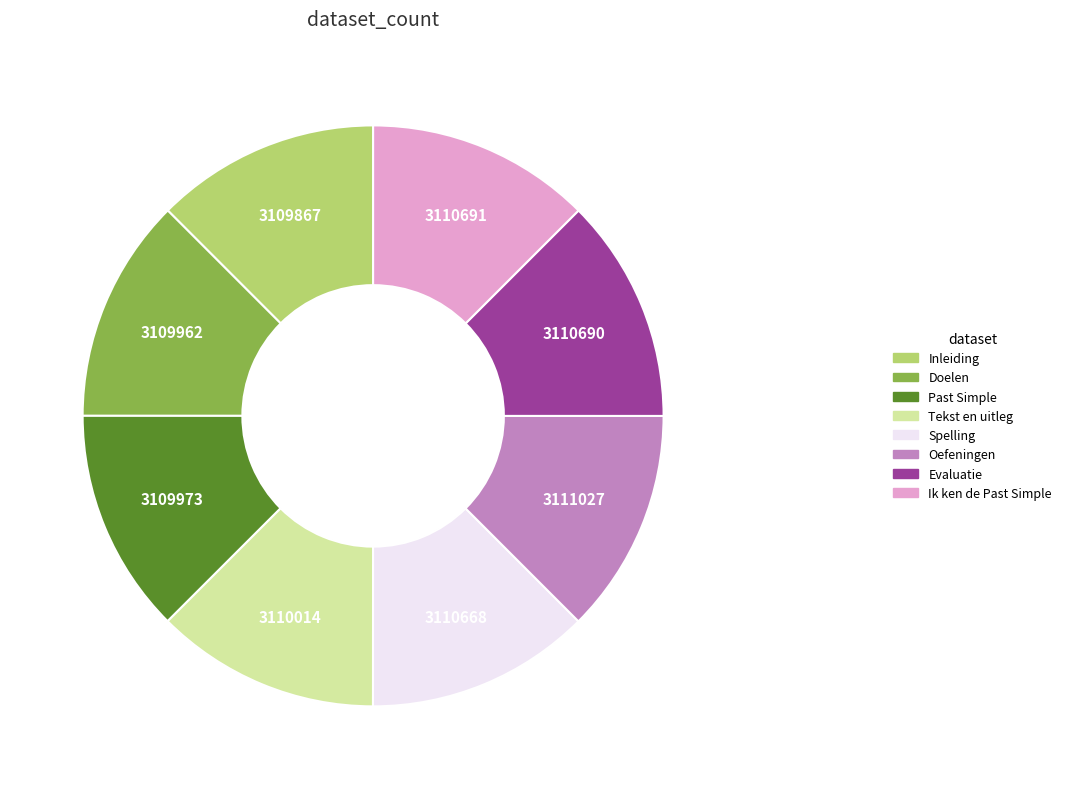

Combined, do Tekst en uitleg and Doelen account for over 50%?

No